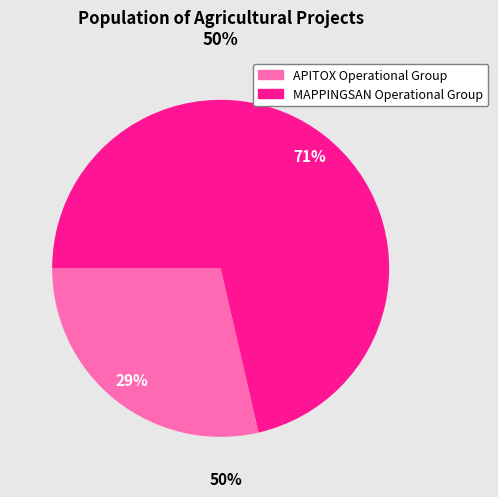

Rank the categories by value from highest to lowest.

MAPPINGSAN Operational Group, APITOX Operational Group